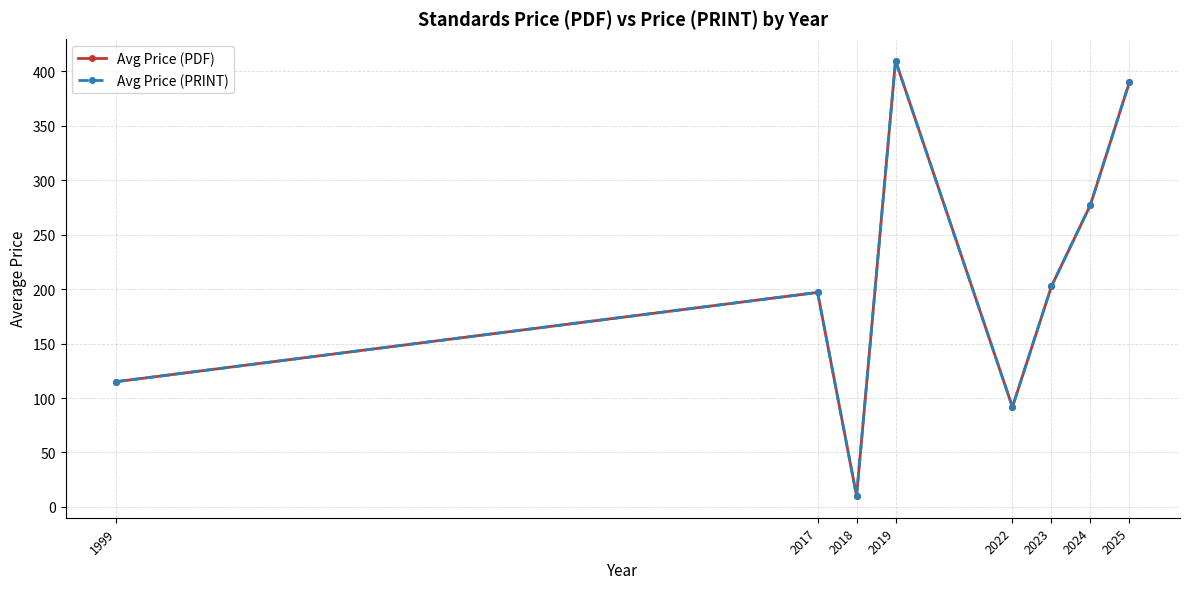

Is this an area chart (filled region under the line)?

No